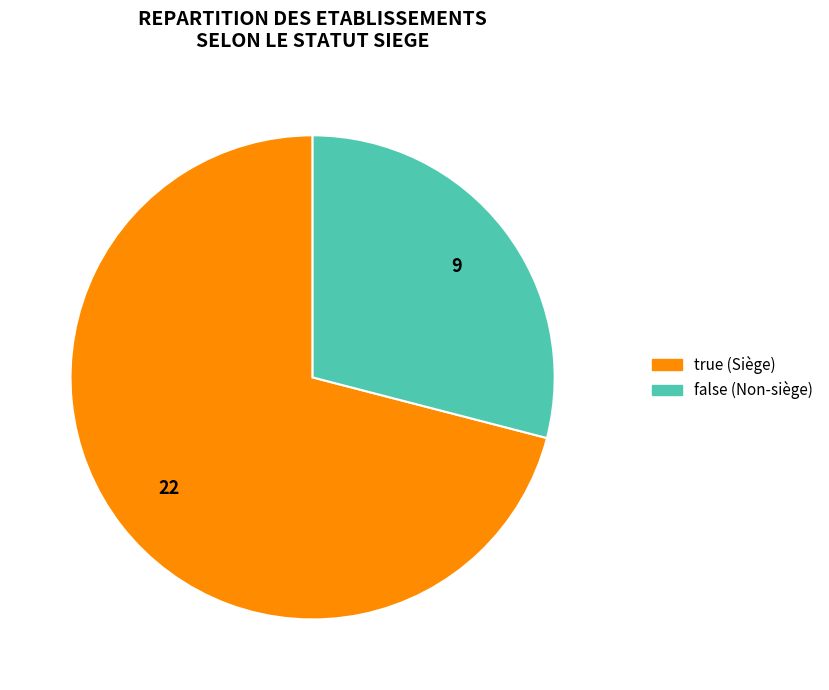

Between true and false, which is larger?

true